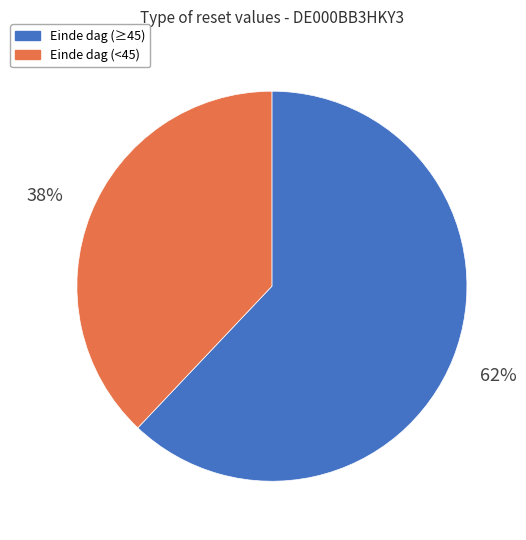

Is there any slice that represents more than half of the pie?

Yes